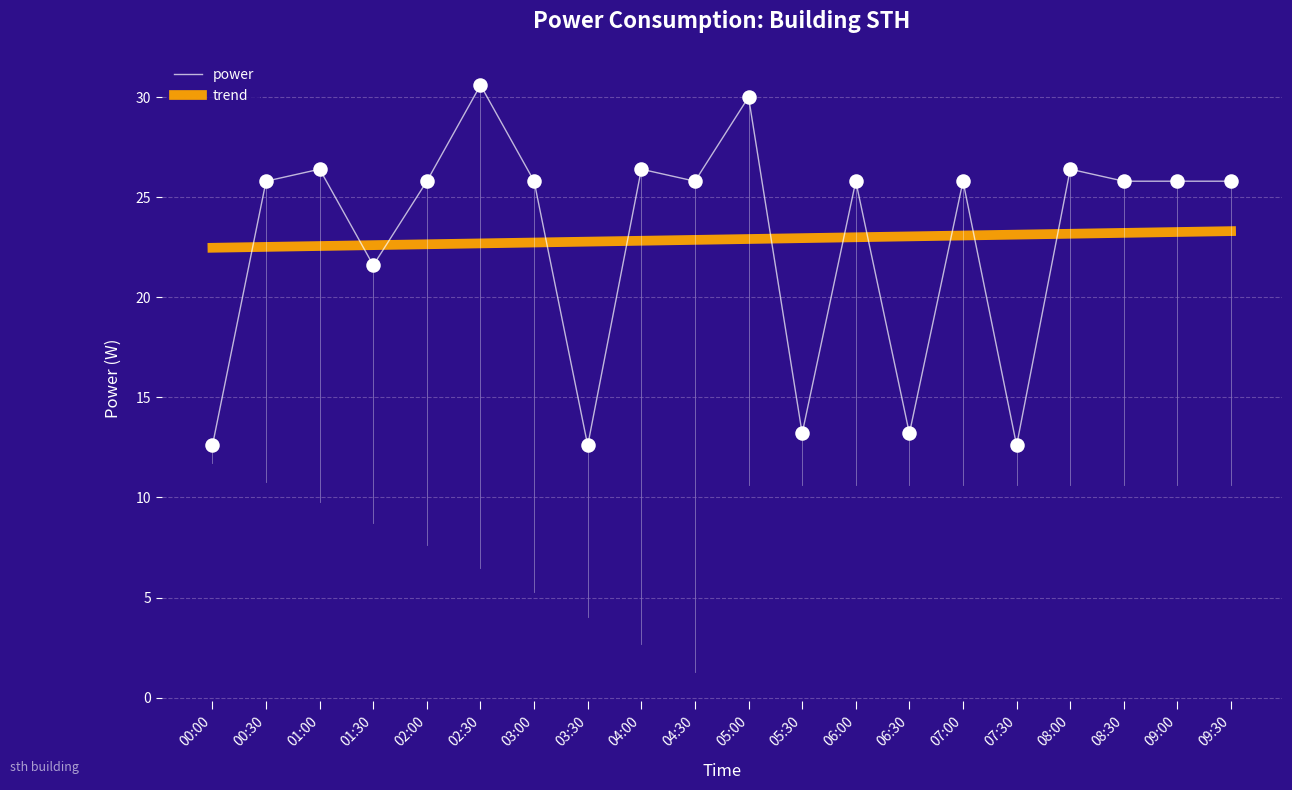

At how many categories does at least one series exceed 14?

20